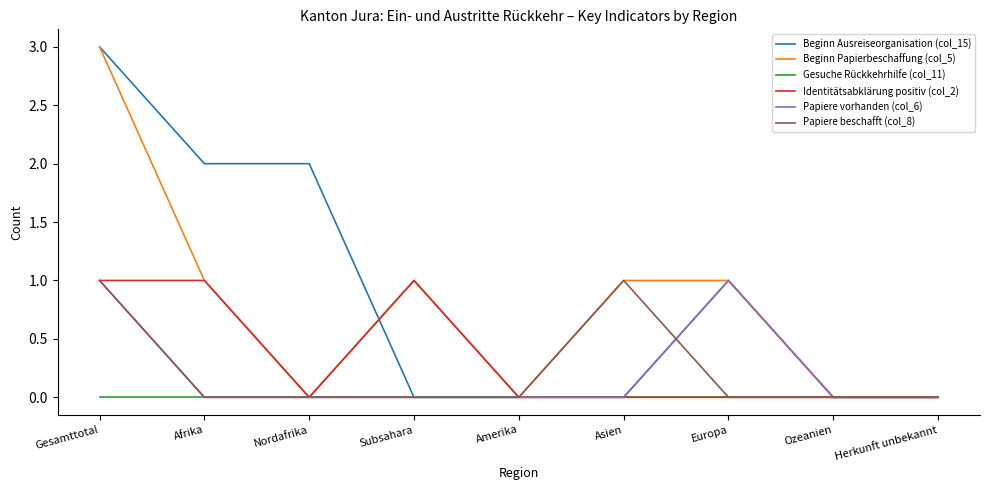

What is the total value across all series at Afrika?

4